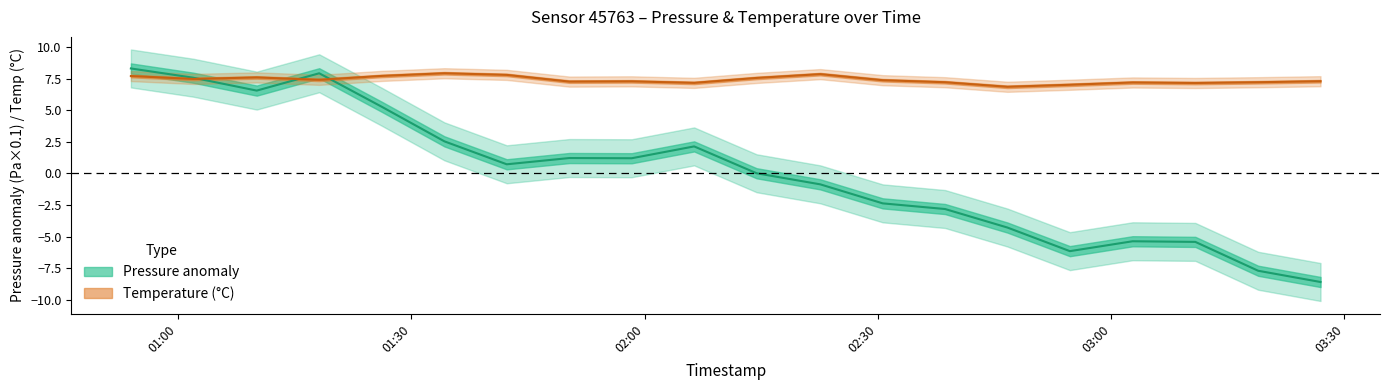

What is the difference between the maximum and minimum values in the temperature series?

1.1